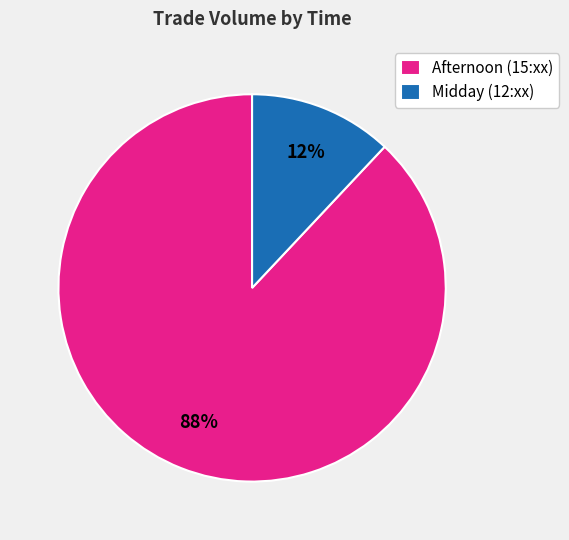

To the nearest percent, what is the difference between the largest and smallest slice percentages?

76%